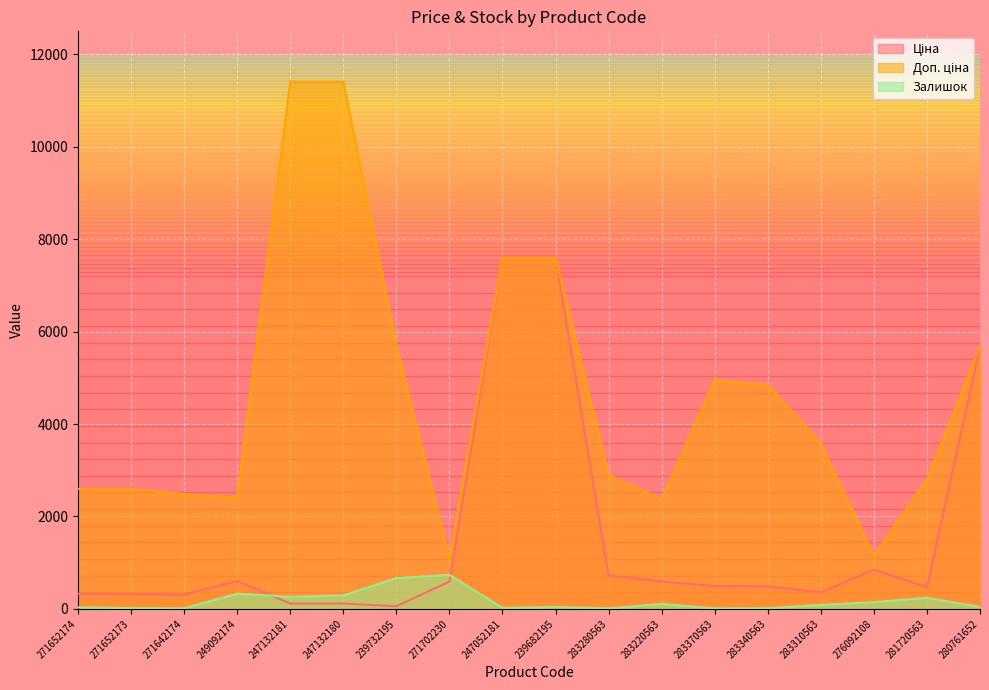

What is the value of the Доп. ціна point at the 3rd from the left?

2482.4